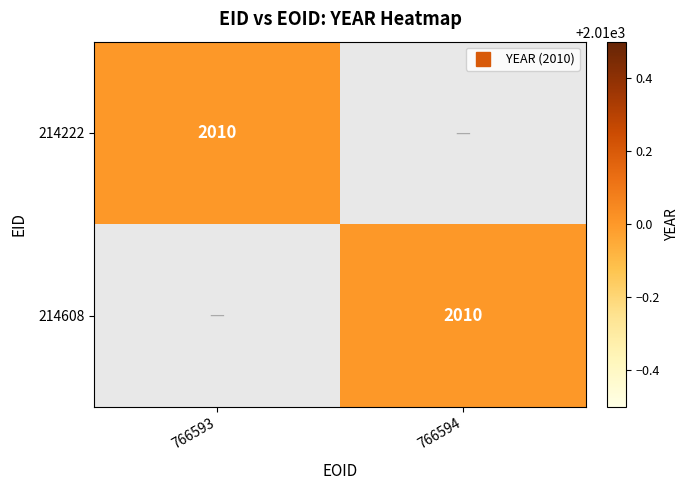

At how many categories does at least one series exceed 1083?

2